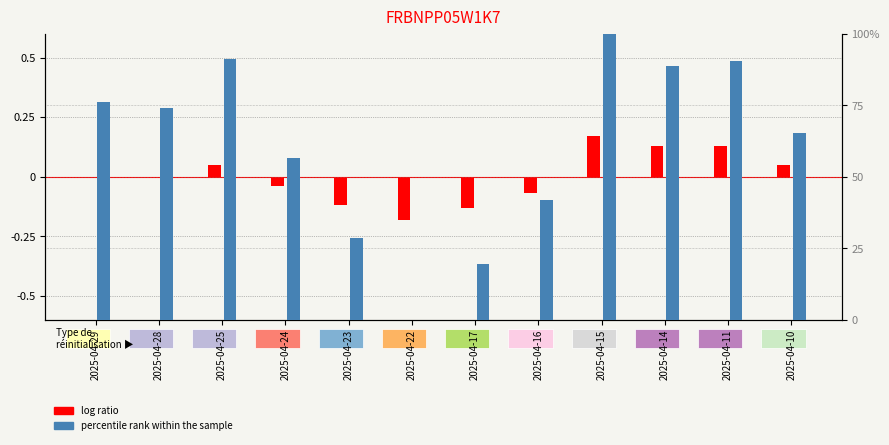

How many bars are there in each group?

2